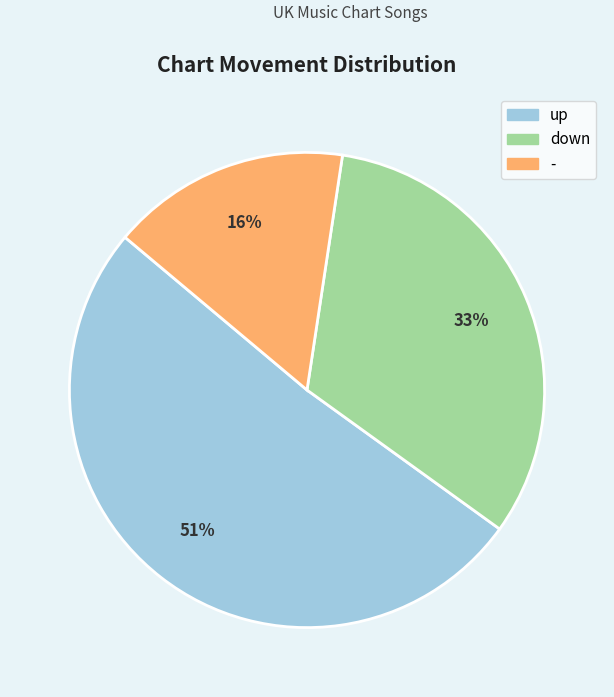

The up slice represents 31% of the pie. True or false?

False